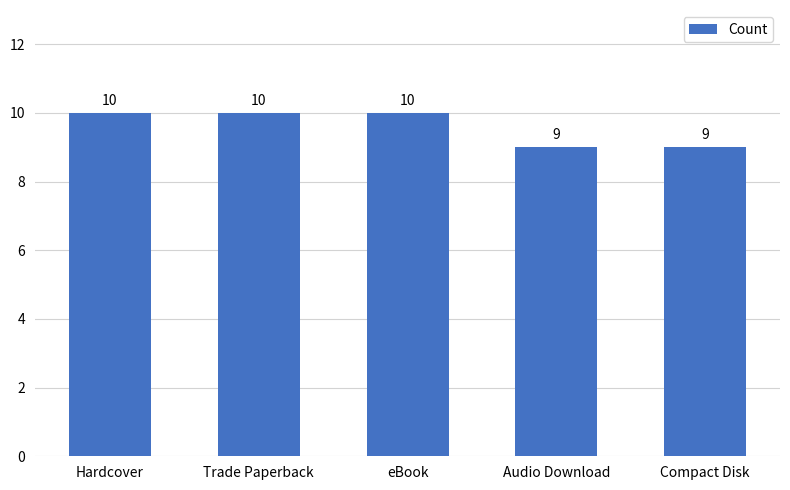

How many values are below 10?

2